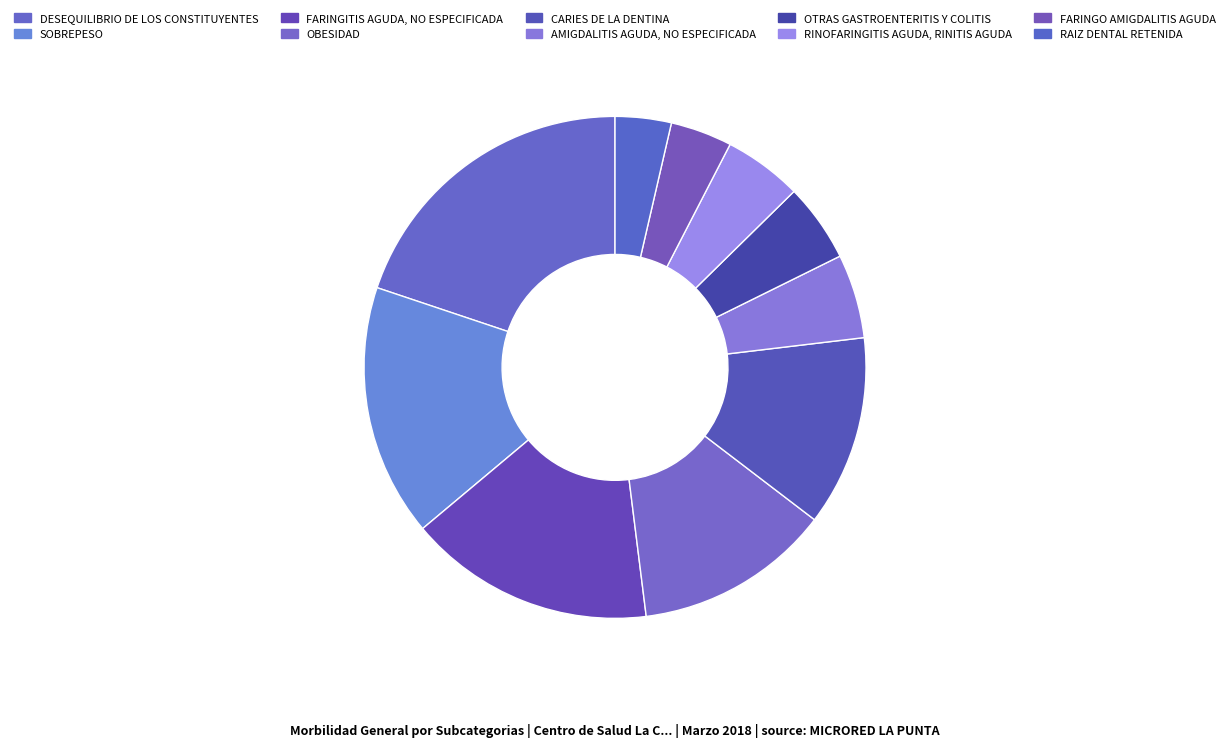

To the nearest percent, what portion does FARINGO AMIGDALITIS AGUDA represent?

4%